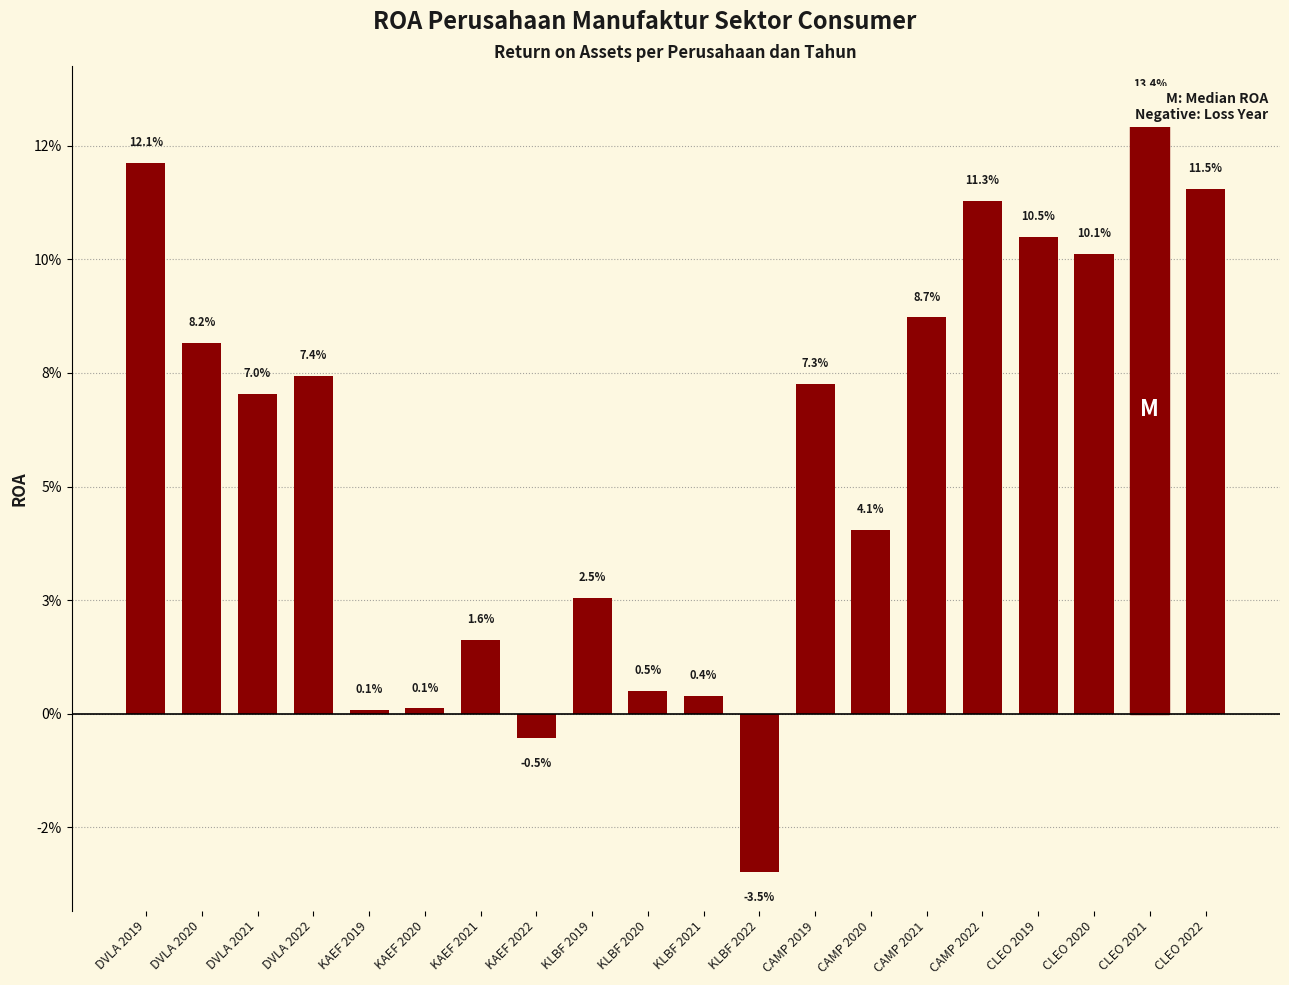

True or false: the data shows 0.0 at KAEF 2021.

False